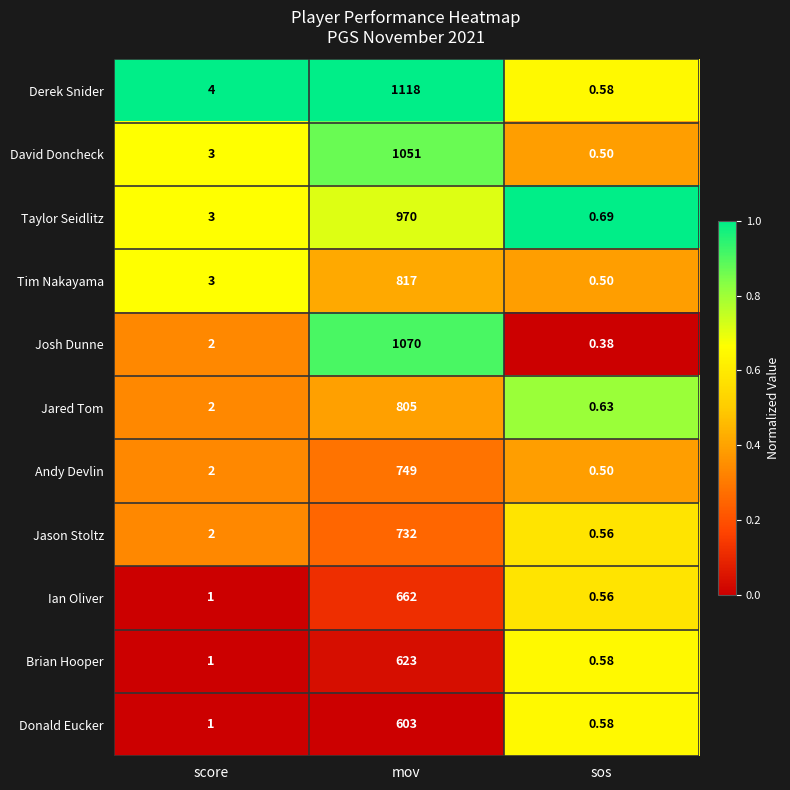

Where is Jason Stoltz nearest to the value 366?

score